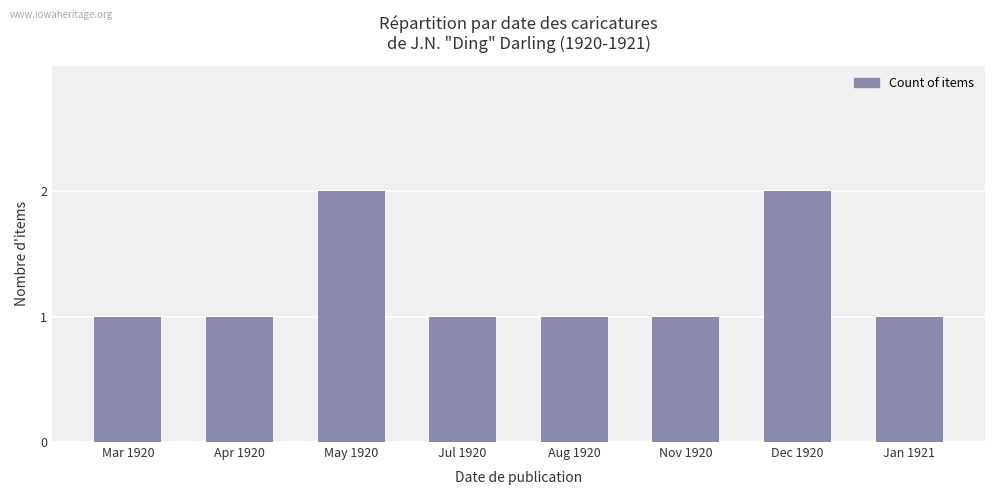

What position from the left is Apr 1920?

2